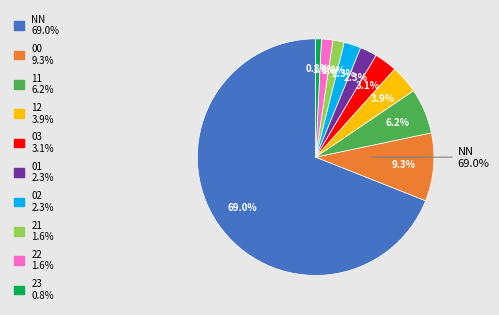

True or false: 12 accounts for 1% of the total.

False